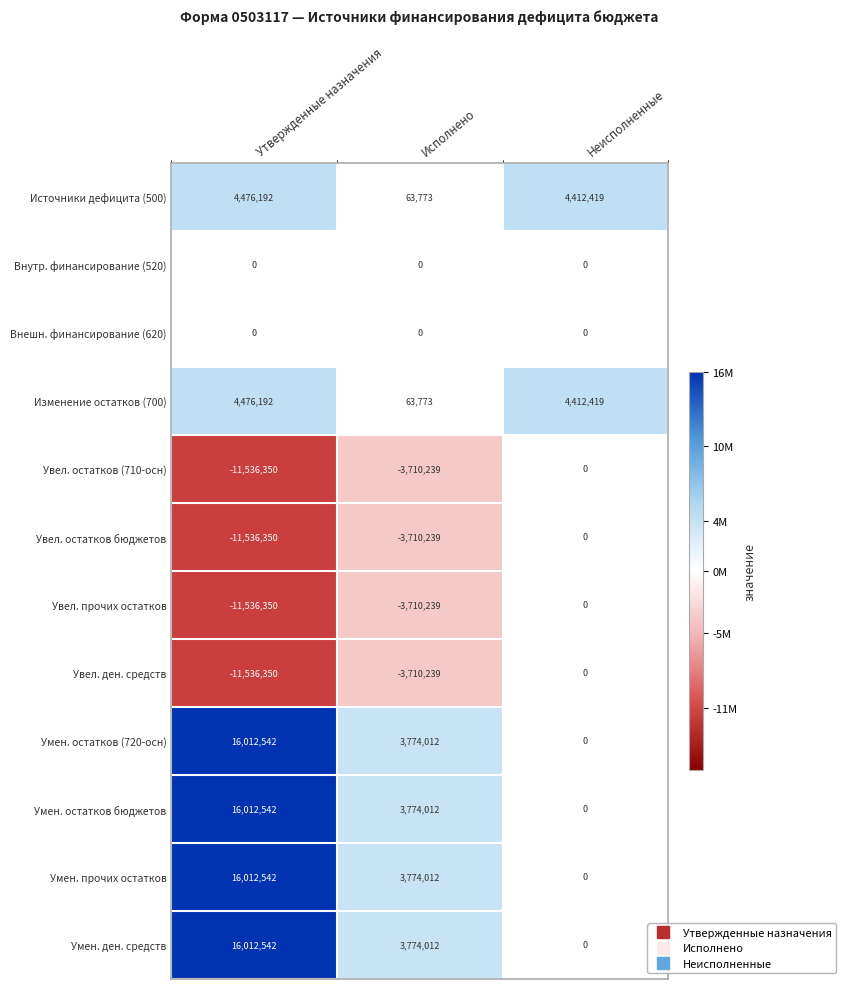

What is the total value across all series at Утвержденные назначения?

26857152